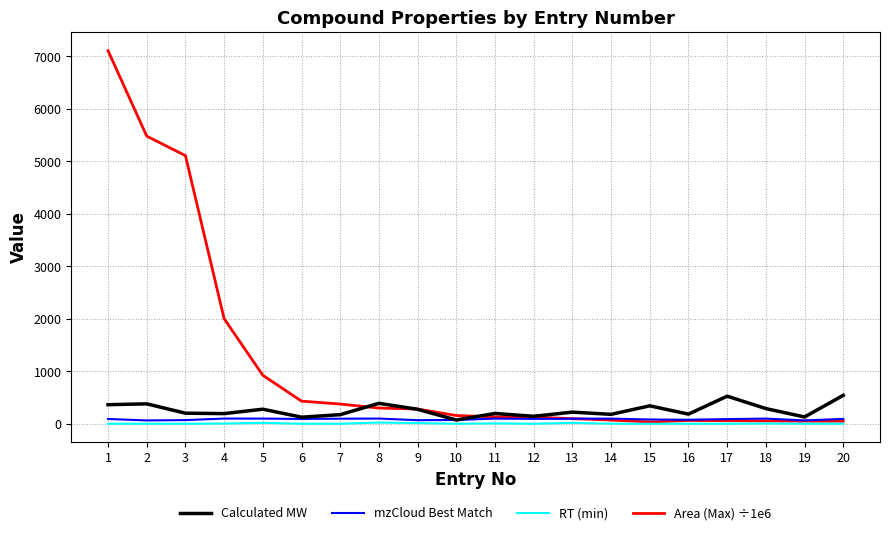

Which series has the largest total across all categories?

Area (Max) ÷1e6